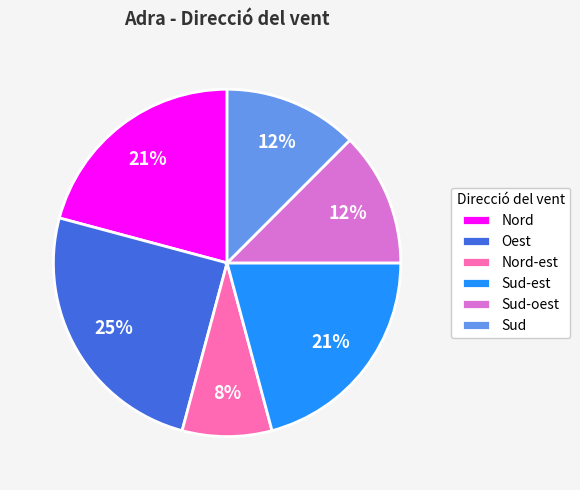

To the nearest percent, what is the combined percentage of Nord-est and Sud-est?

29%